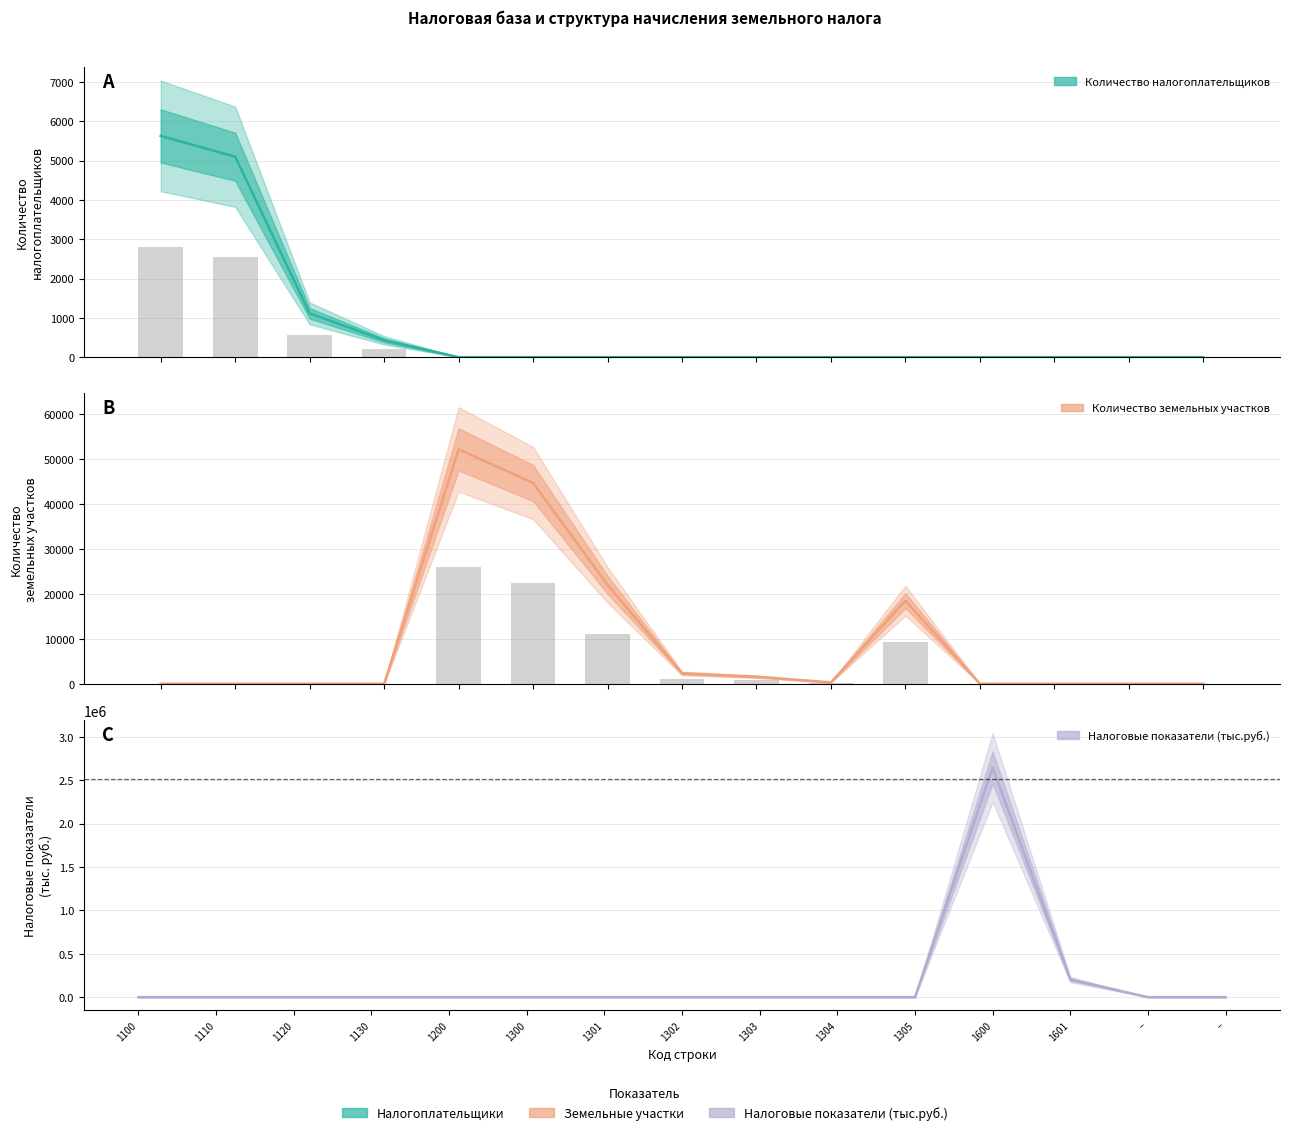

Which label corresponds to the largest value in the chart?

1600